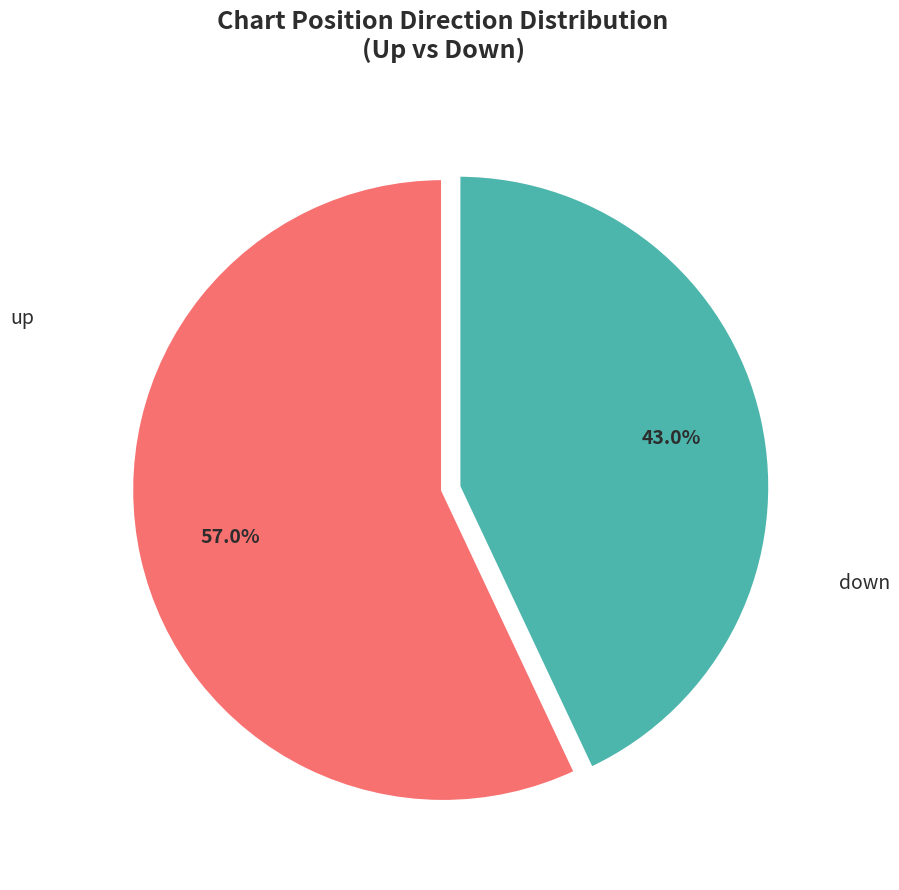

What percentage is the down slice, to the nearest percent?

43%